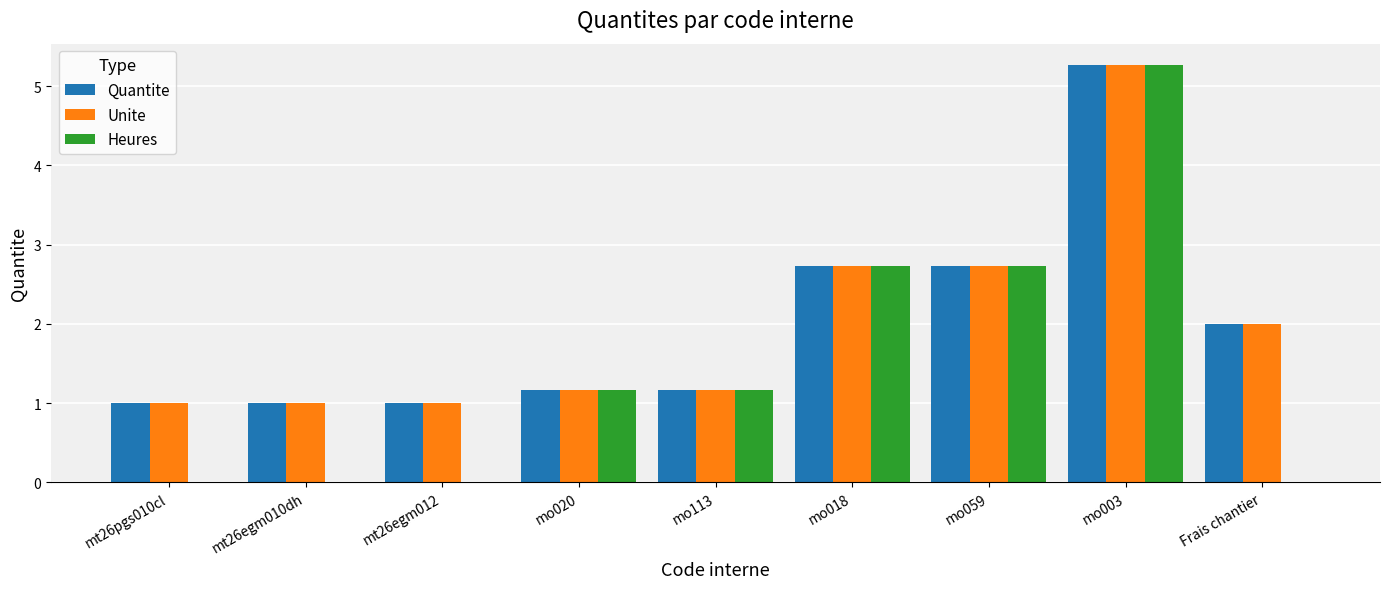

Is the value of Quantite at mo059 greater than the value of Unite at mo003?

No